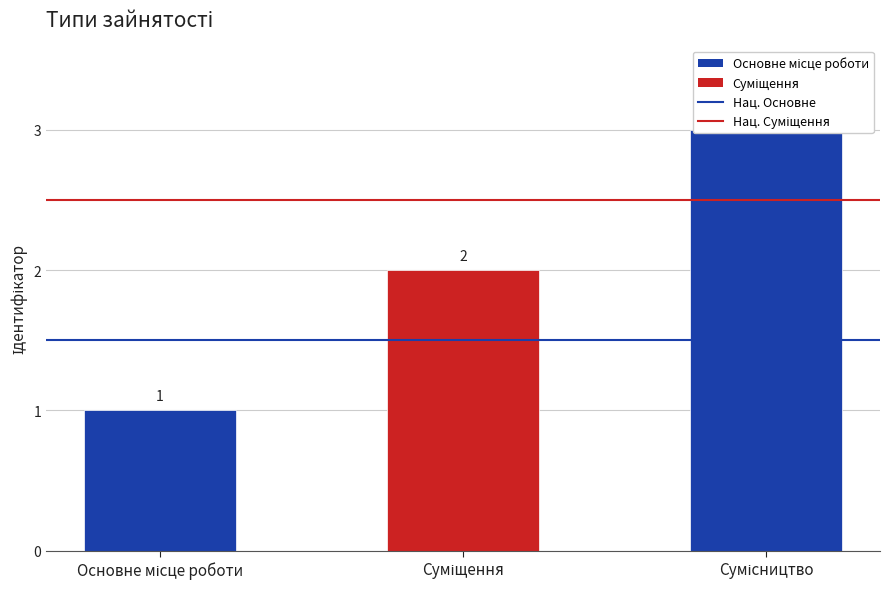

What is the sum of the values at Суміщення and Сумісництво?

5